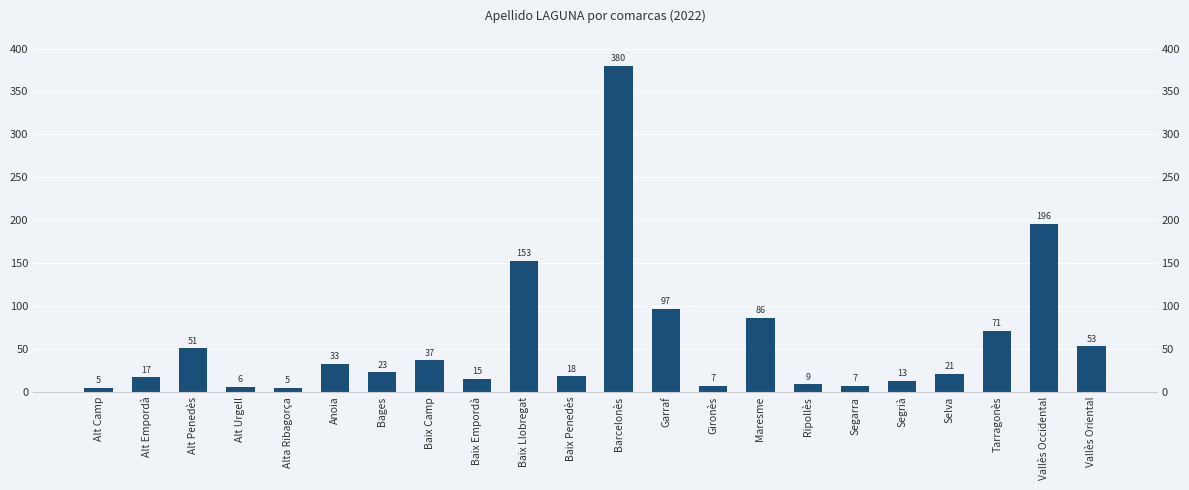

List the labels in order of value, smallest first.

Alt Camp, Alta Ribagorça, Alt Urgell, Gironès, Segarra, Ripollès, Segrià, Baix Empordà, Alt Empordà, Baix Penedès, Selva, Bages, Anoia, Baix Camp, Alt Penedès, Vallès Oriental, Tarragonès, Maresme, Garraf, Baix Llobregat, Vallès Occidental, Barcelonès